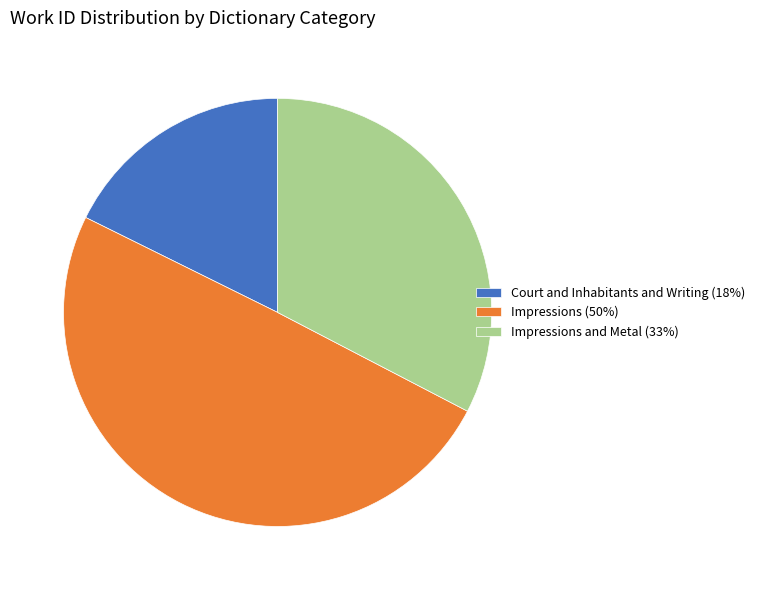

Does Court and Inhabitants and Writing (18%) account for over 50% of the chart?

No